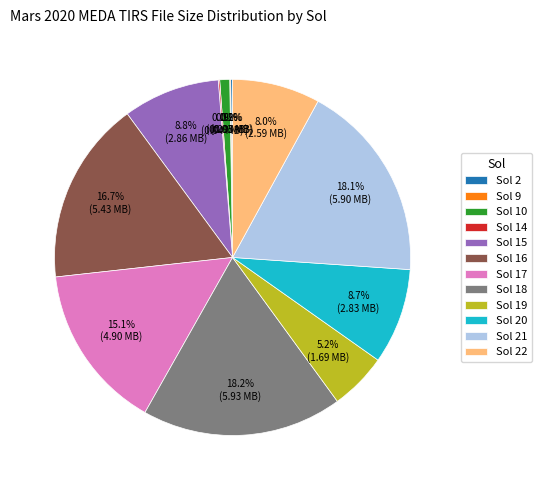

What percentage is NOT represented by Sol 17?

84.9%